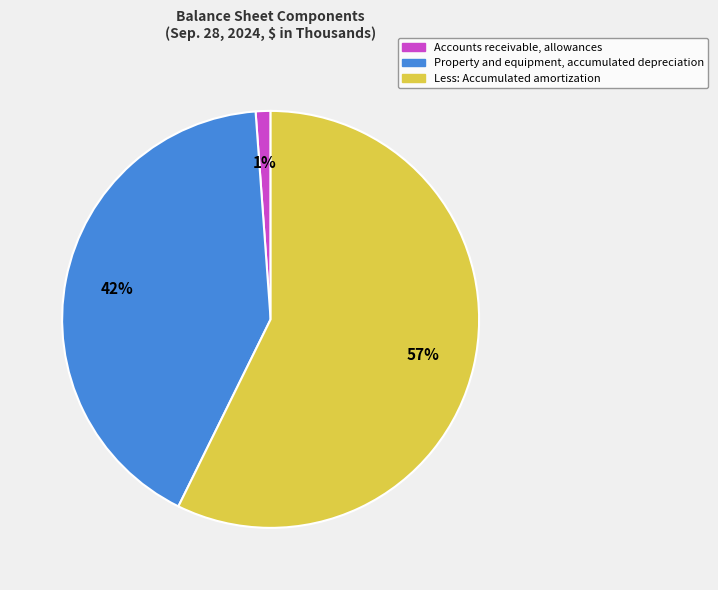

Rank the categories by value from lowest to highest.

Accounts receivable, allowances, Property and equipment, accumulated depreciation, Less: Accumulated amortization